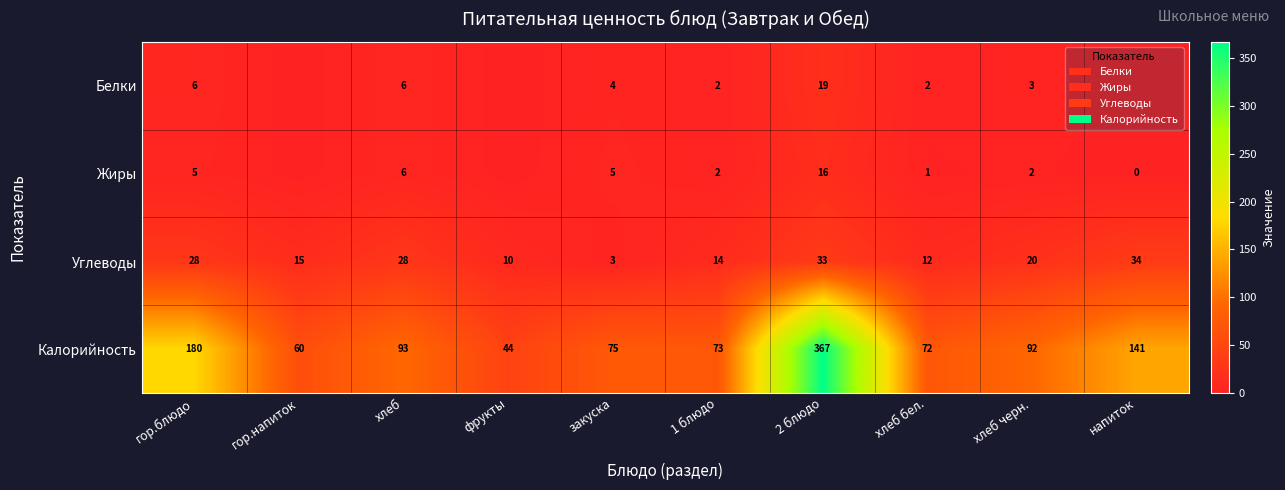

What is the sum of the Жиры values at 1 блюдо and хлеб?

8